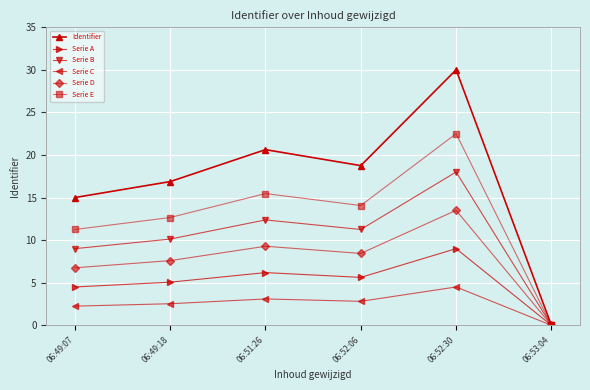

How many interior local valleys does the Serie B series have?

1